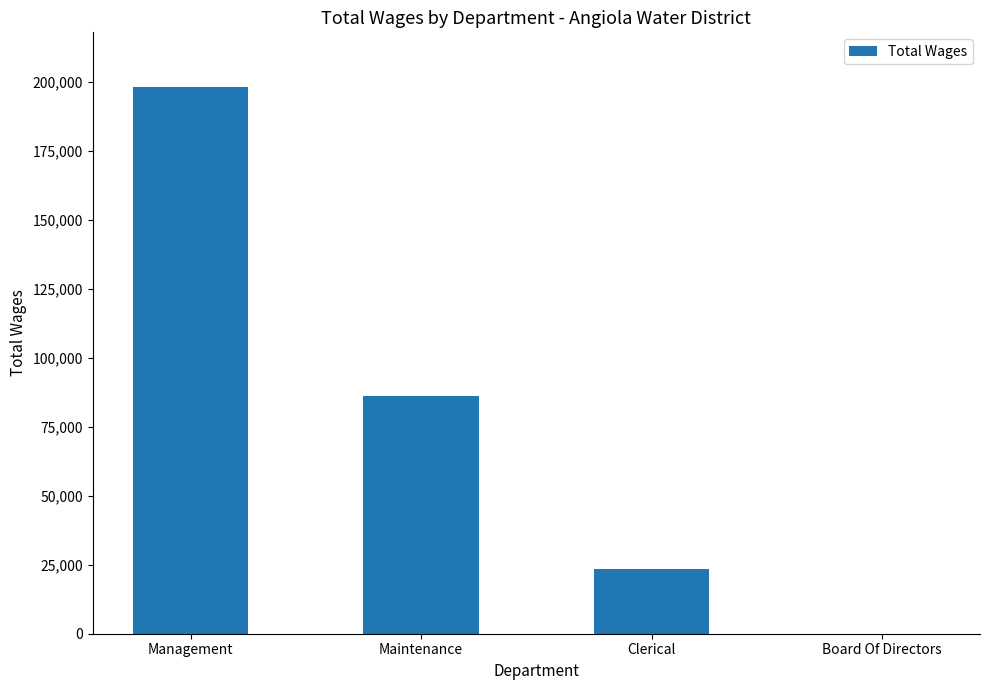

Is it true that the value at Maintenance is 86190?

True